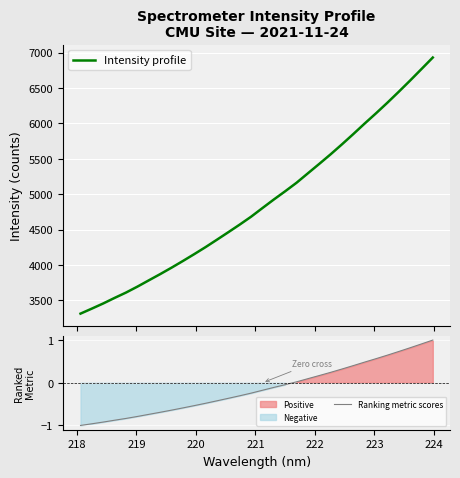

True or false: Ranking metric scores and Intensity profile cross at least once.

False